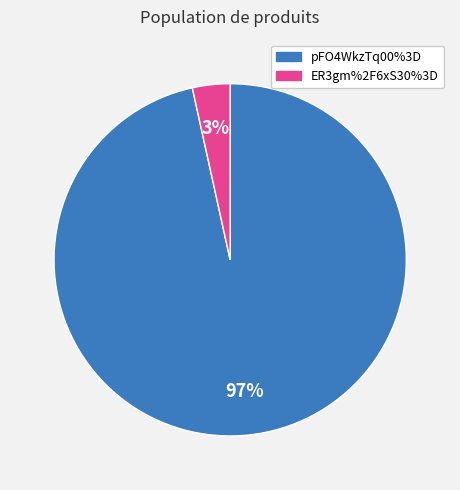

True or false: ER3gm%2F6xS30%3D accounts for 3% of the total.

True